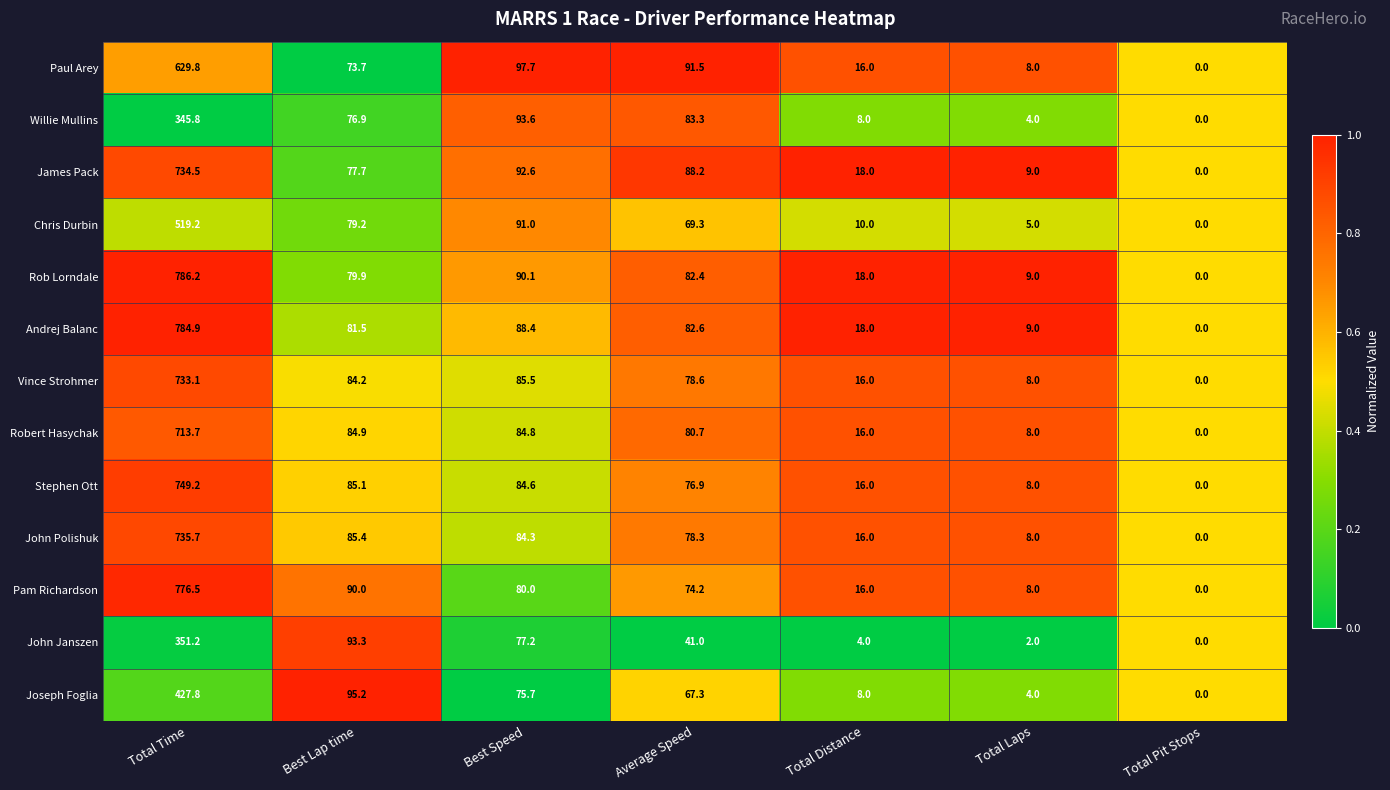

At which category is the sum across all series the highest?

Total Time